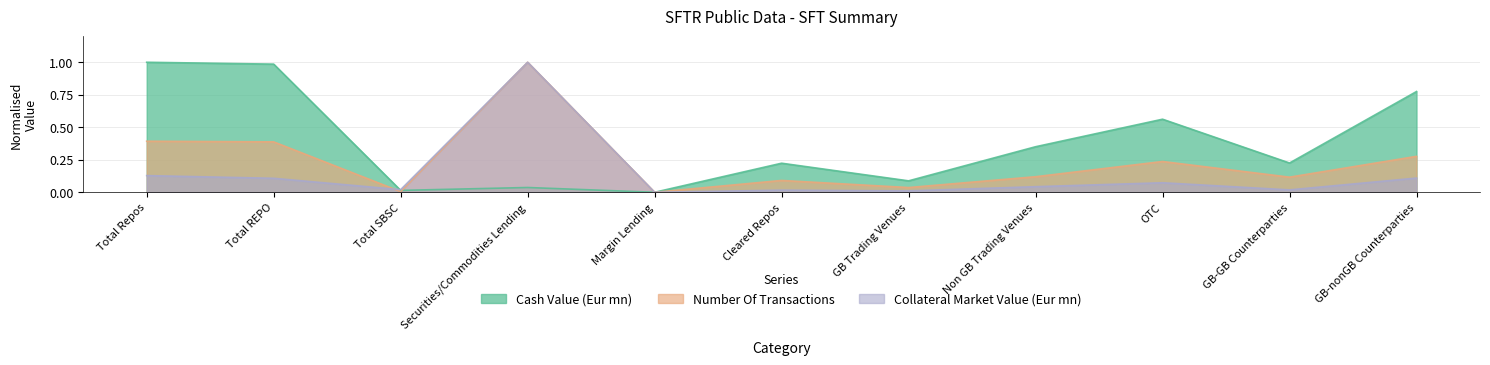

Rank the series at Securities/Commodities Lending from highest to lowest value.

Number Of Transactions, Collateral Market Value (Eur mn), Cash Value (Eur mn)